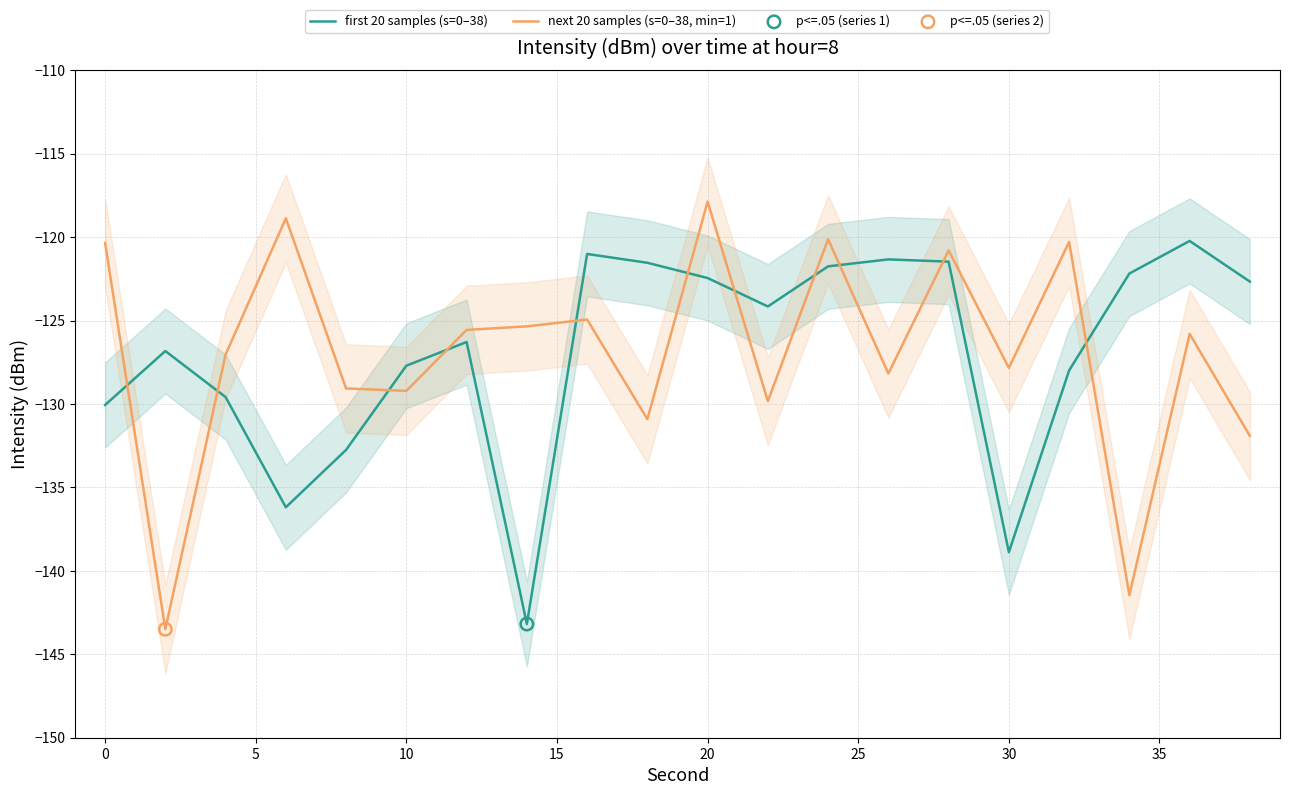

The next 20 samples (s=0–38, min=1) series shows -127.8 at 30. True or false?

True